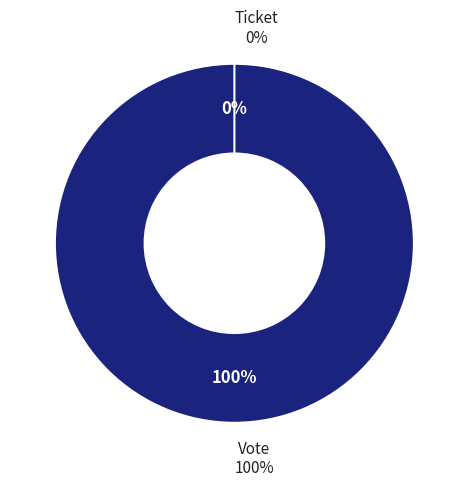

What portion of the pie excludes Ticket?

100.0%